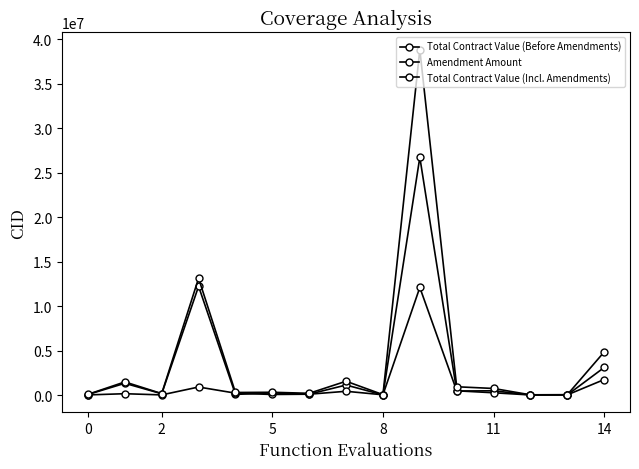

Does the chart display data point markers on the line(s)?

Yes